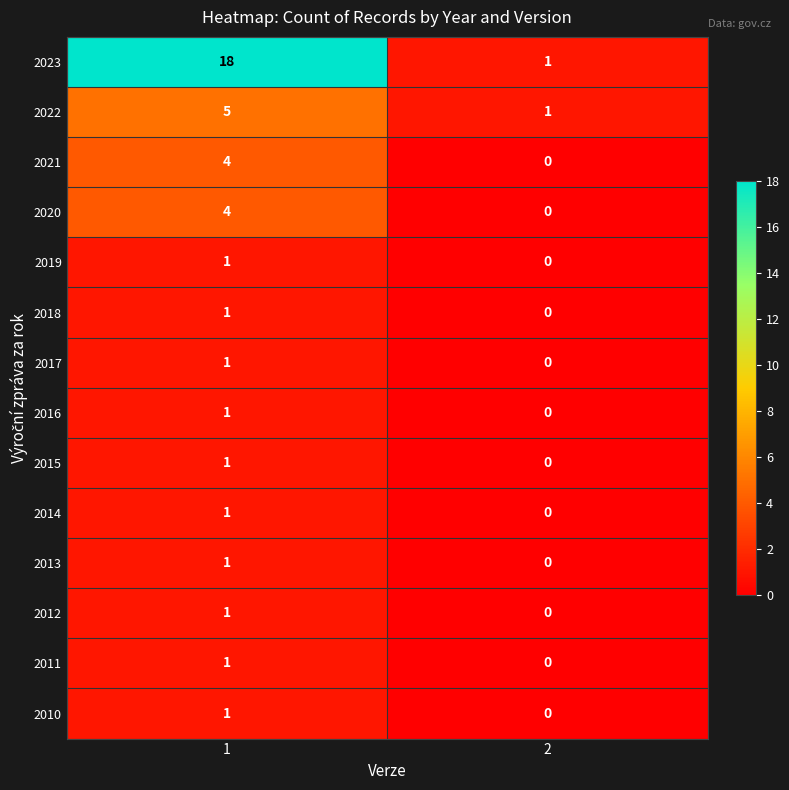

What is the difference between the maximum and minimum values in the 2020 series?

4